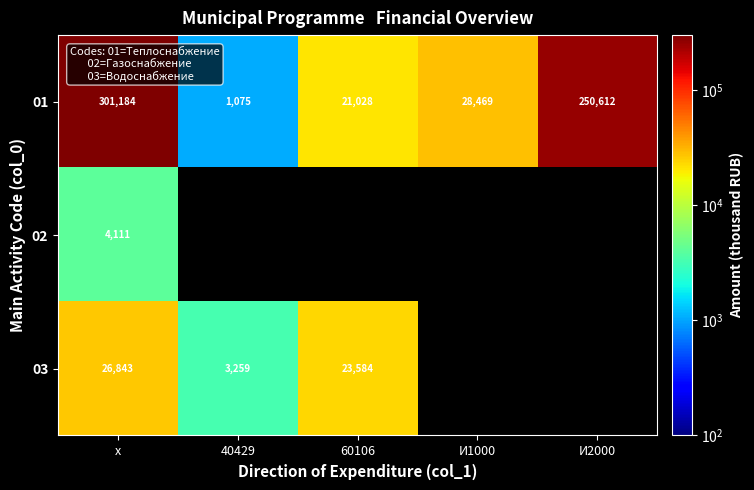

Is the value of 01 at 40429 greater than the value of 03 at x?

No